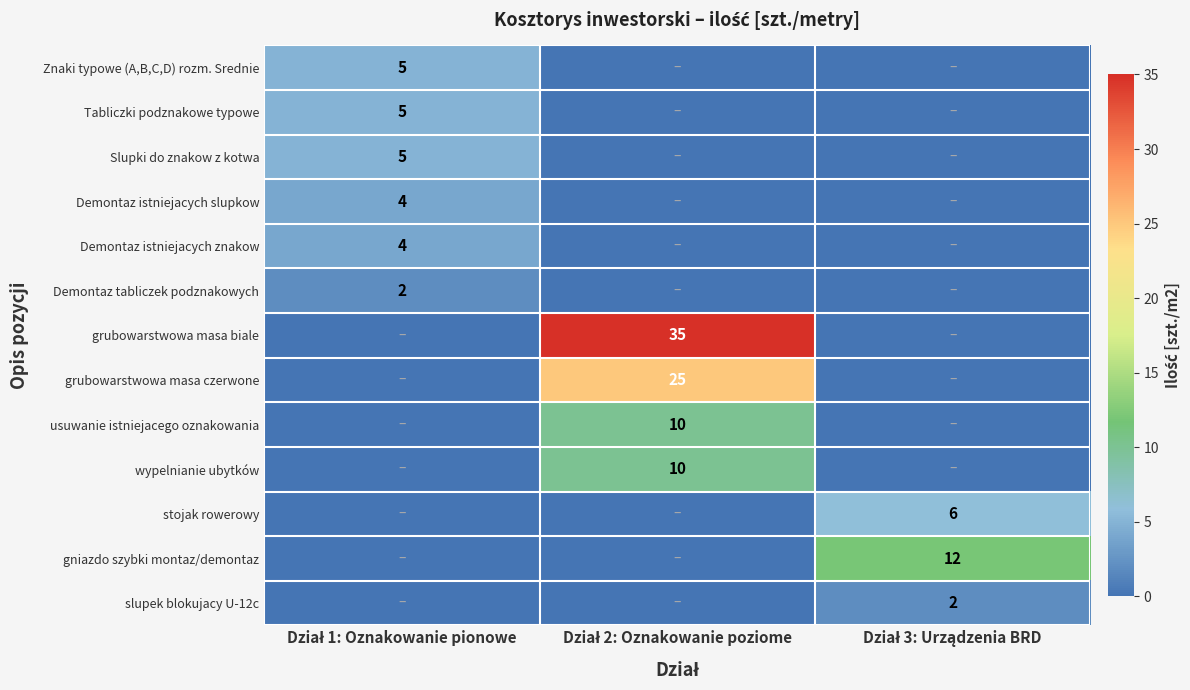

At which category does the chart reach its peak across all series?

Dział 2: Oznakowanie poziome